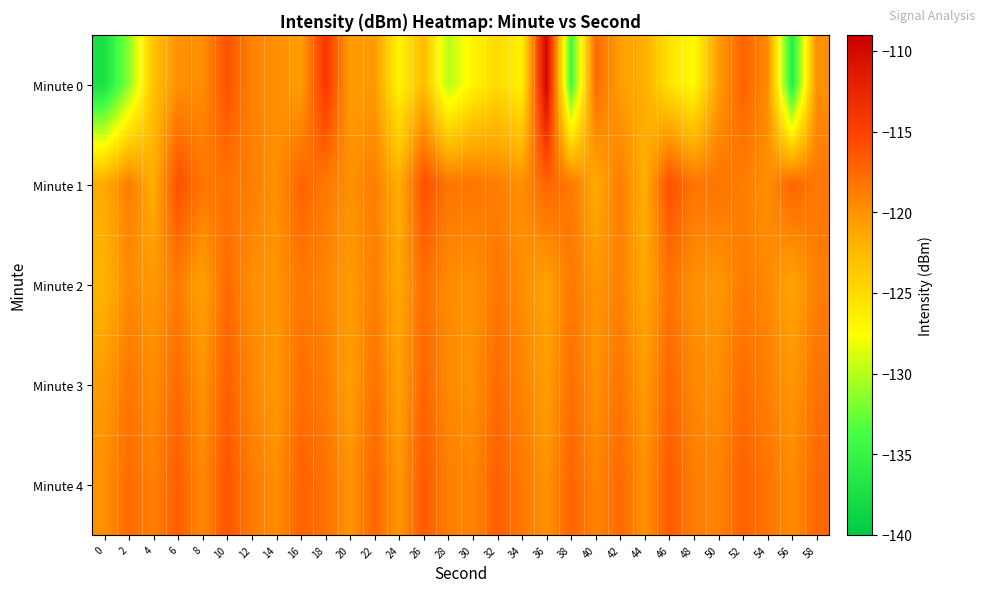

Reading right to left, extract all data points from this chart.

Minute 0: 58=-119.9	56=-136.1	54=-119.6	52=-117.0	50=-120.6	48=-127.4	46=-125.5	44=-121.7	42=-120.7	40=-117.7	38=-134.3	36=-109.5	34=-126.7	32=-125.0	30=-126.8	28=-130.0	26=-122.7	24=-126.9	22=-120.4	20=-120.7	18=-114.1	16=-120.7	14=-119.8	12=-119.0	10=-116.0	8=-119.7	6=-119.9	4=-123.2	2=-131.4	0=-137.4
Minute 1: 58=-118.4	56=-117.2	54=-119.9	52=-118.8	50=-118.2	48=-118.2	46=-115.9	44=-121.8	42=-118.8	40=-121.5	38=-118.4	36=-117.2	34=-119.9	32=-118.8	30=-118.2	28=-118.2	26=-115.9	24=-121.8	22=-118.8	20=-119.9	18=-118.4	16=-117.2	14=-119.9	12=-118.8	10=-118.2	8=-118.2	6=-115.9	4=-121.8	2=-118.8	0=-121.5
Minute 2: 58=-118.8	56=-121.2	54=-119.4	52=-118.6	50=-120.3	48=-119.9	46=-118.1	44=-121.4	42=-119.0	40=-120.2	38=-118.5	36=-121.1	34=-119.7	32=-118.3	30=-120.0	28=-119.6	26=-117.8	24=-121.3	22=-118.9	20=-120.5	18=-119.2	16=-118.4	14=-120.1	12=-119.8	10=-117.5	8=-121.0	6=-118.7	4=-120.3	2=-119.5	0=-122.1
Minute 3: 58=-118.1	56=-120.3	54=-118.9	52=-117.7	50=-119.8	48=-119.4	46=-117.3	44=-120.6	42=-118.2	40=-119.9	38=-117.9	36=-120.7	34=-119.1	32=-117.6	30=-119.9	28=-119.5	26=-117.2	24=-121.0	22=-118.0	20=-120.8	18=-118.6	16=-117.8	14=-120.4	12=-119.3	10=-116.9	8=-120.1	6=-117.5	4=-119.7	2=-118.3	0=-120.5
Minute 4: 58=-117.4	56=-119.6	54=-118.2	52=-117.0	50=-119.1	48=-118.7	46=-116.6	44=-119.9	42=-117.5	40=-119.2	38=-117.2	36=-120.0	34=-118.4	32=-116.9	30=-119.2	28=-118.8	26=-116.5	24=-120.3	22=-117.3	20=-120.1	18=-117.9	16=-117.1	14=-119.7	12=-118.6	10=-116.2	8=-119.4	6=-116.8	4=-118.9	2=-117.6	0=-119.8